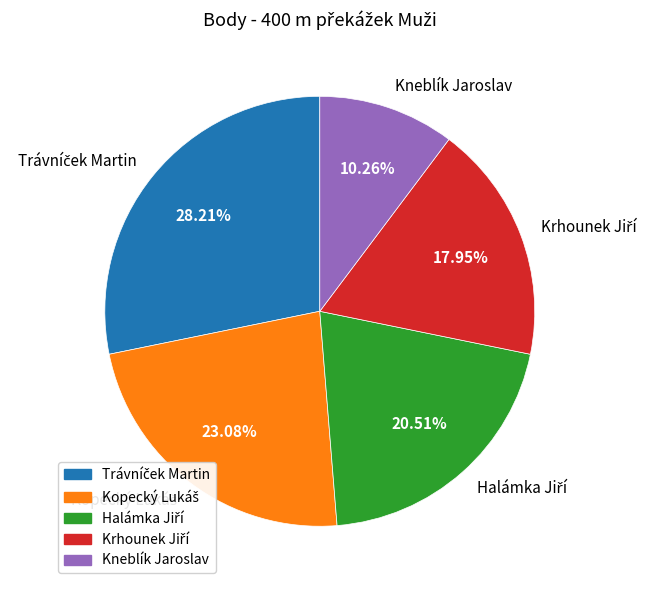

Is there a majority slice in this chart?

No